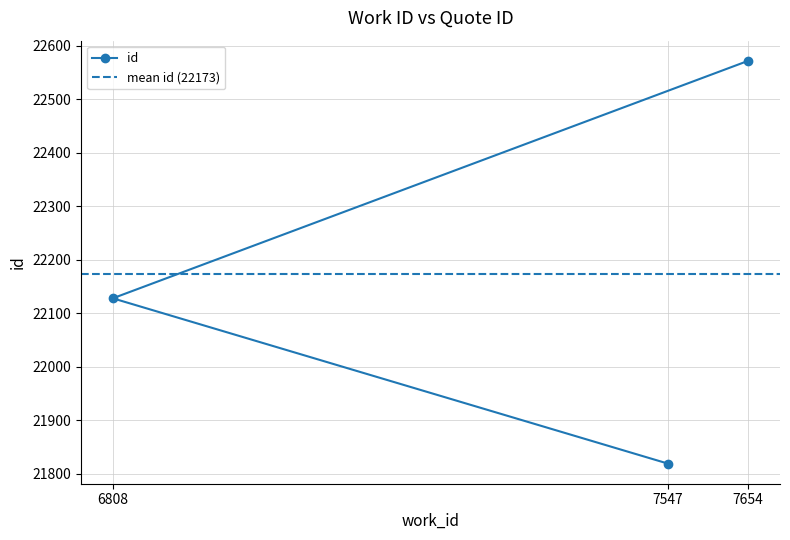

How many data points are above 22128?

1